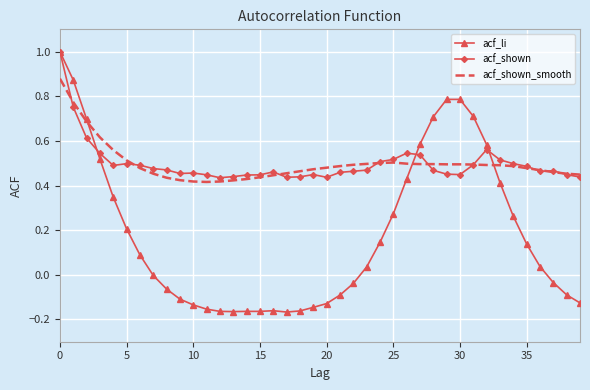

Which series has the largest range (max minus min)?

acf_li